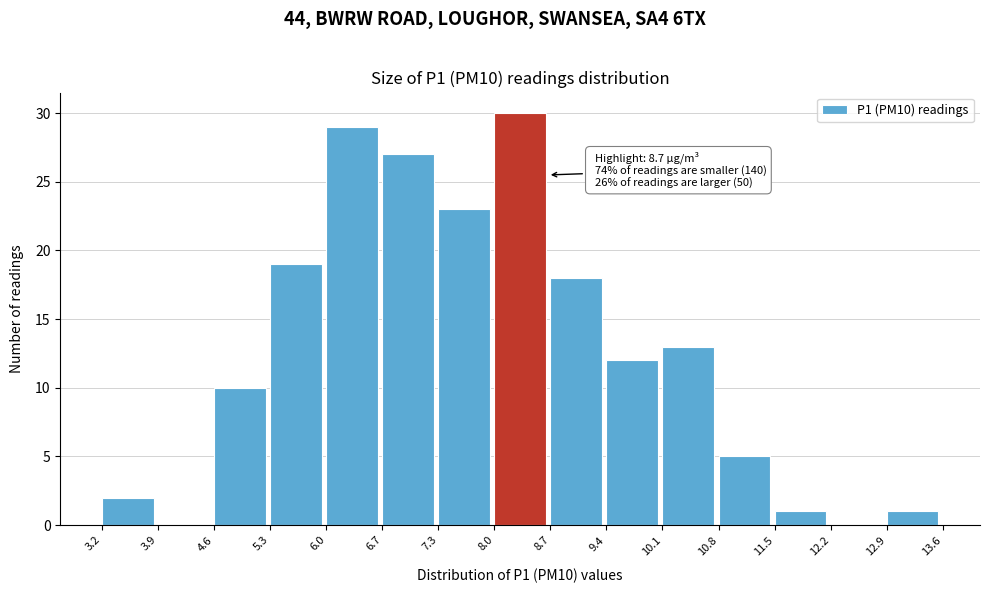

Which range on the x-axis has the tallest bar?

8.0 to 8.7